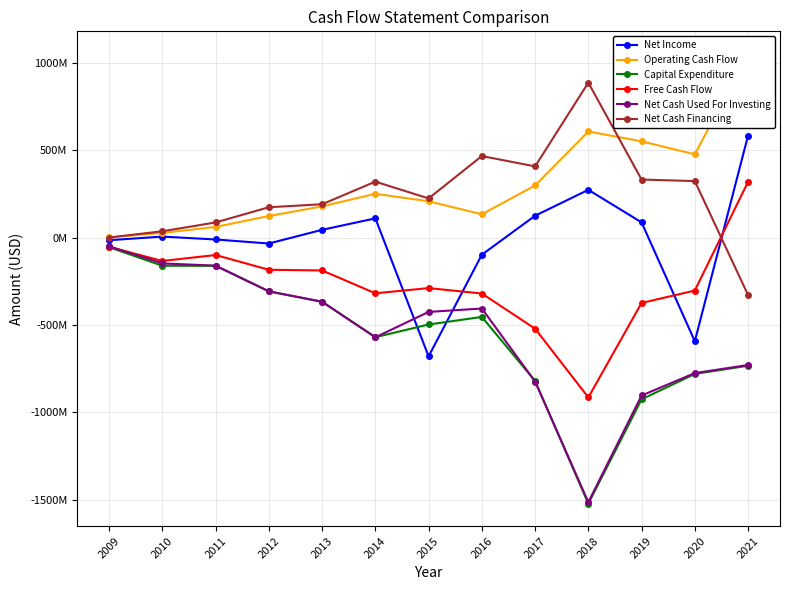

At which label does Net Cash Financing reach its minimum?

2021